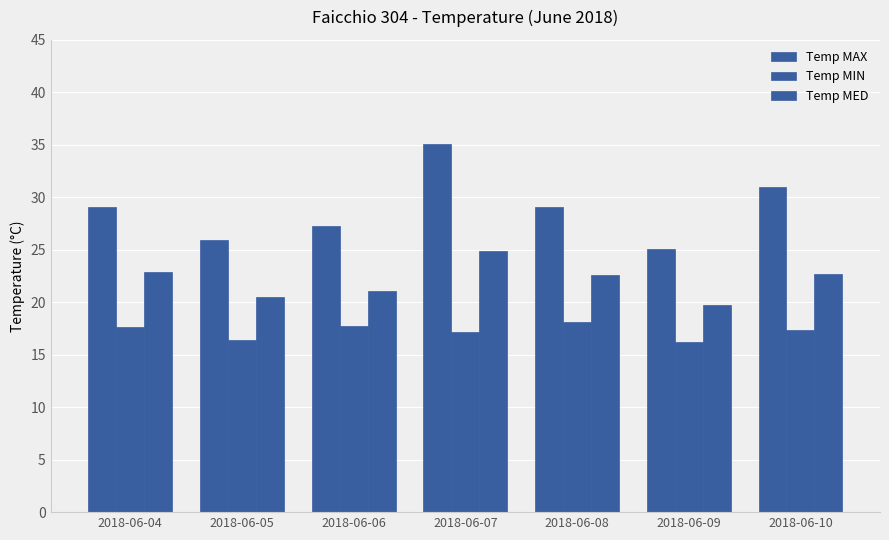

Does the chart contain any negative values?

No